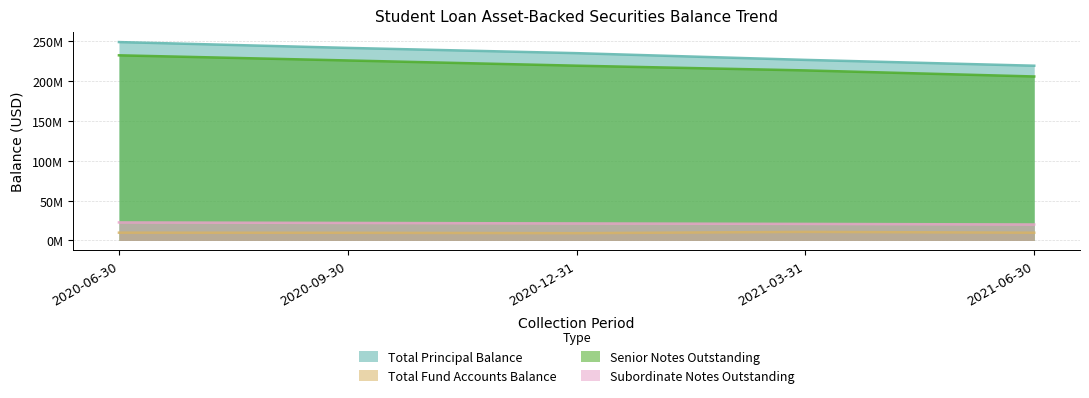

How many data points does each series have?

5